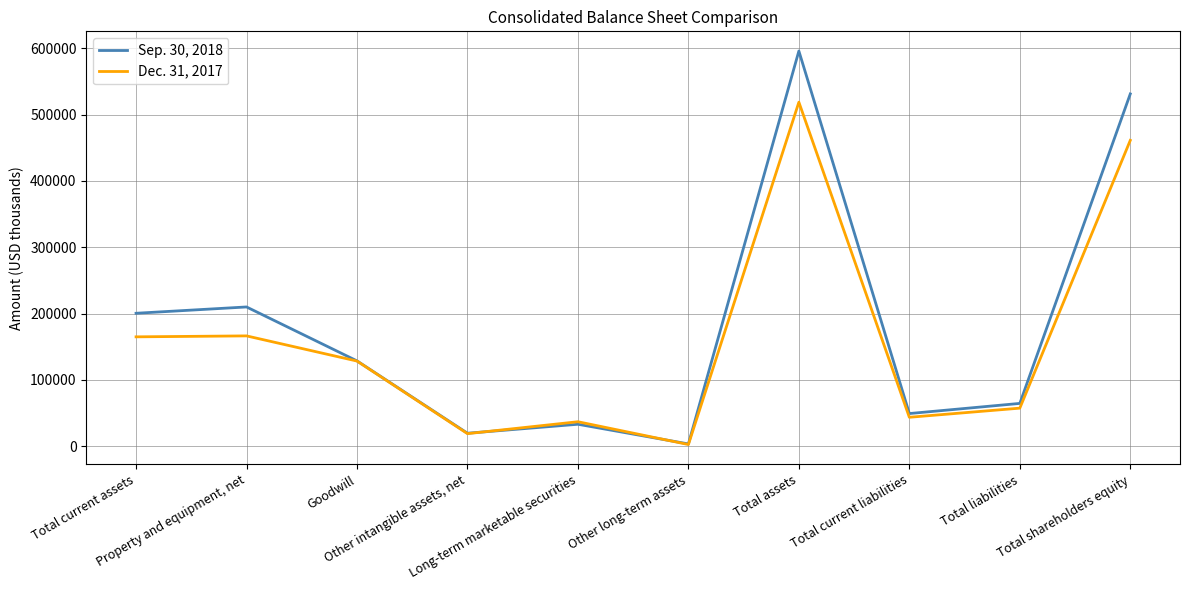

Rank the series by their average value, from lowest to highest.

Dec. 31, 2017, Sep. 30, 2018